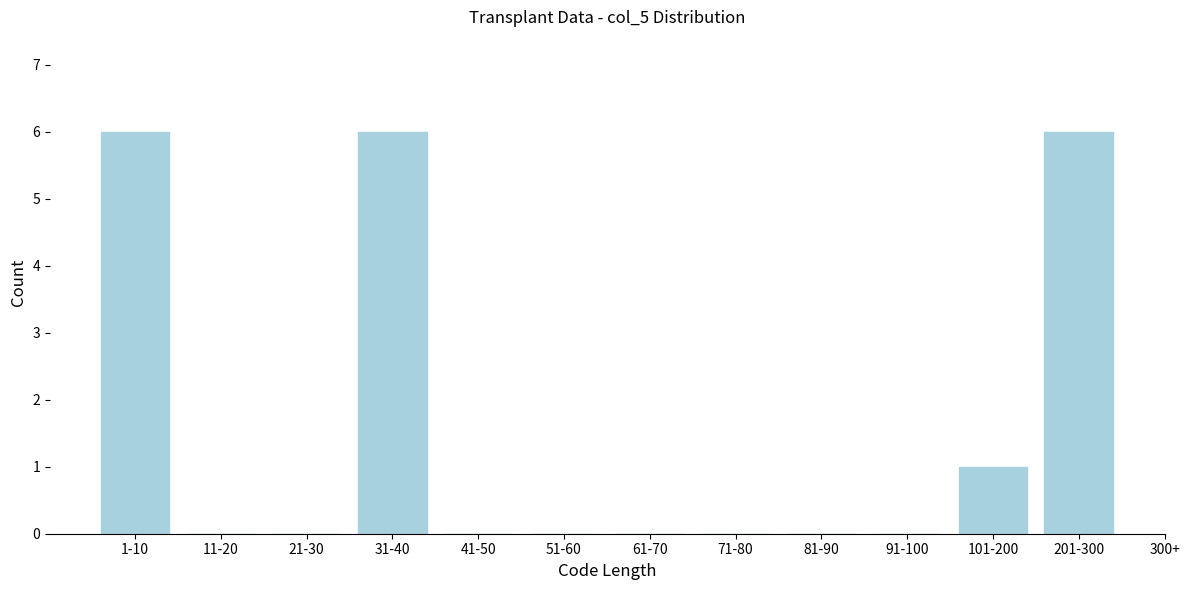

Reading left to right, what are all the values shown in this chart?

1-10=6	11-20=0	21-30=0	31-40=6	41-50=0	51-60=0	61-70=0	71-80=0	81-90=0	91-100=0	101-200=1	201-300=6